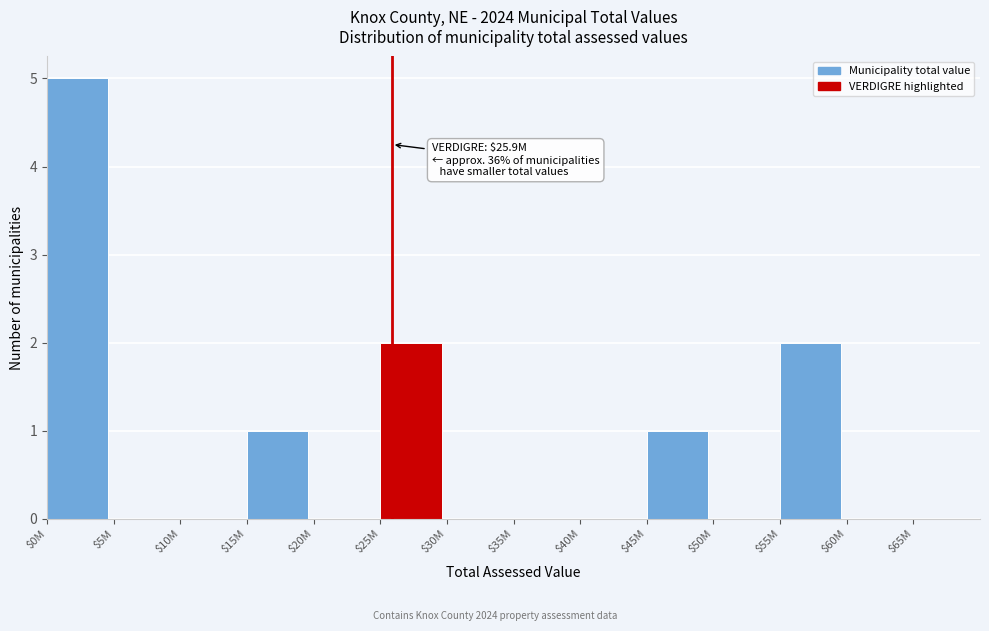

Which category has the highest value across all series?

$0M